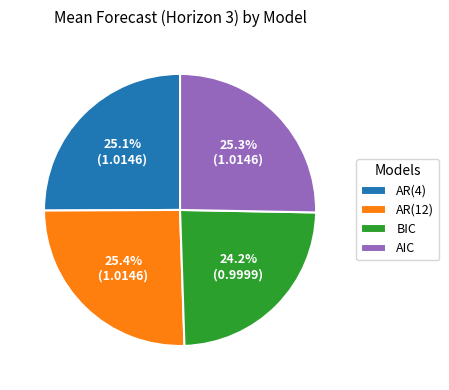

The AR(4) slice represents 17% of the pie. True or false?

False